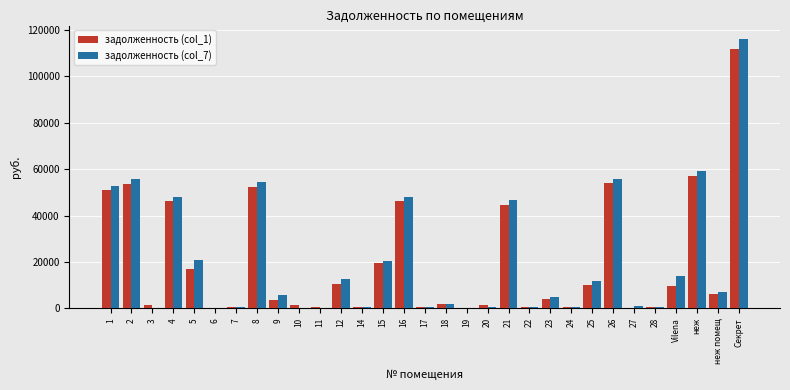

Which series changed the most between 8 and Vilena?

задолженность (col_1)